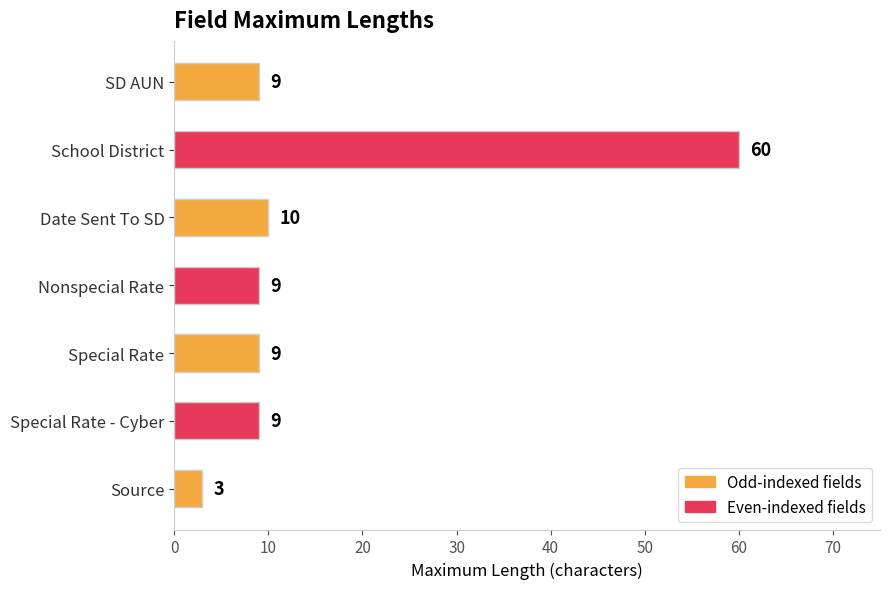

How many bars are there in total?

7